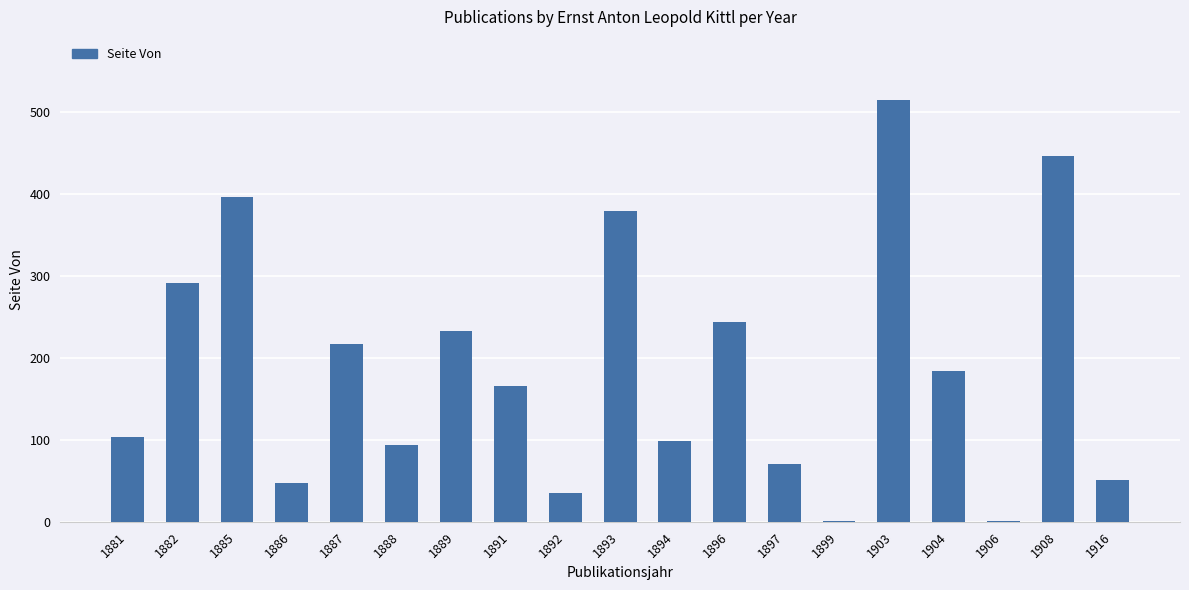

What is the difference between the values at 1894 and 1889?

134